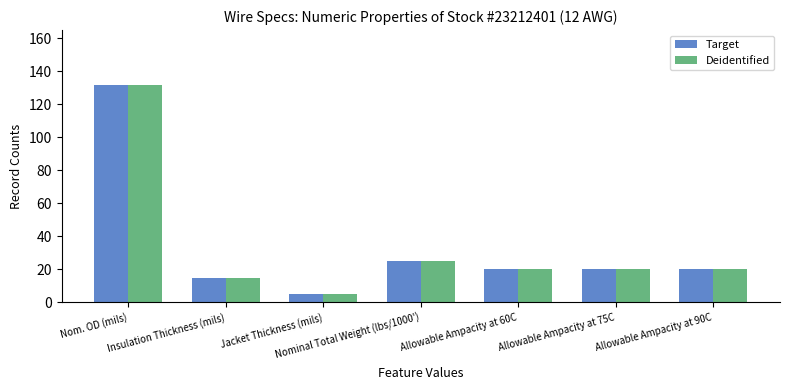

What is the sum of all Deidentified values?

237